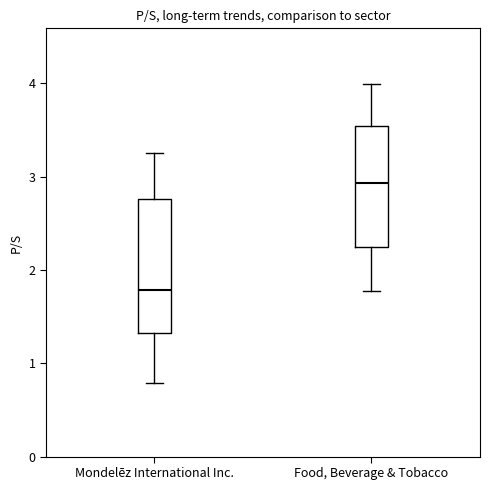

Reading left to right, read every box against the y-axis: the position of its median line, the range the box covers, and the ends of its whiskers. The values are not printed on the chart, so give them approximately, as read against the axis.

Mondelēz International Inc.: median 1.8, box 1.3 to 2.8, whiskers 0.8 to 3.3
Food, Beverage & Tobacco: median 2.9, box 2.2 to 3.5, whiskers 1.8 to 4.0